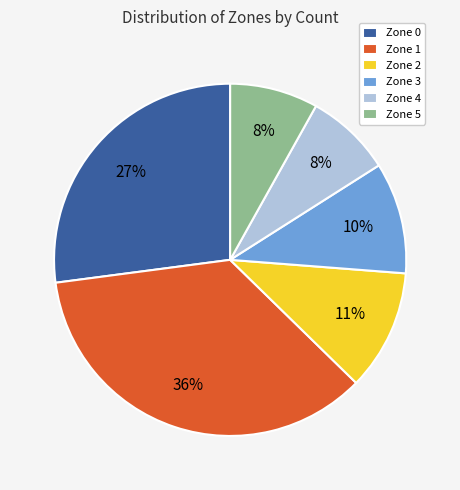

Is the sum of Zone 1 and Zone 4 greater than half?

No